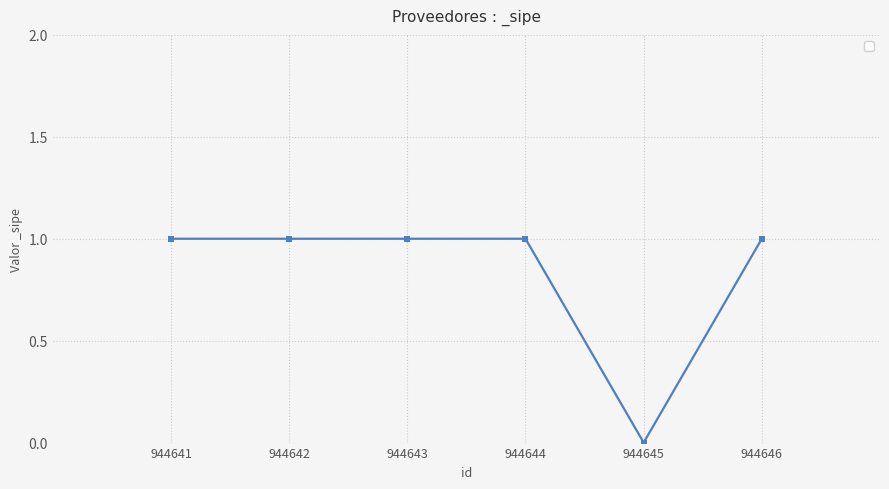

At which label is the value closest to 0?

944645